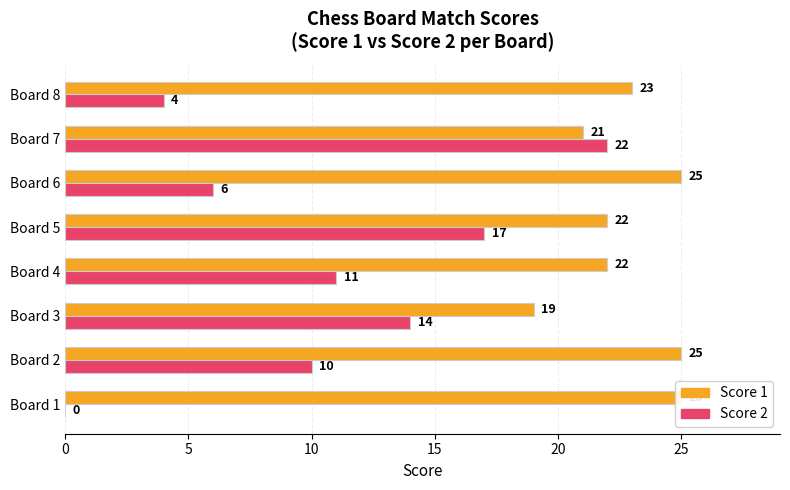

What is the minimum value for Score 1?

19